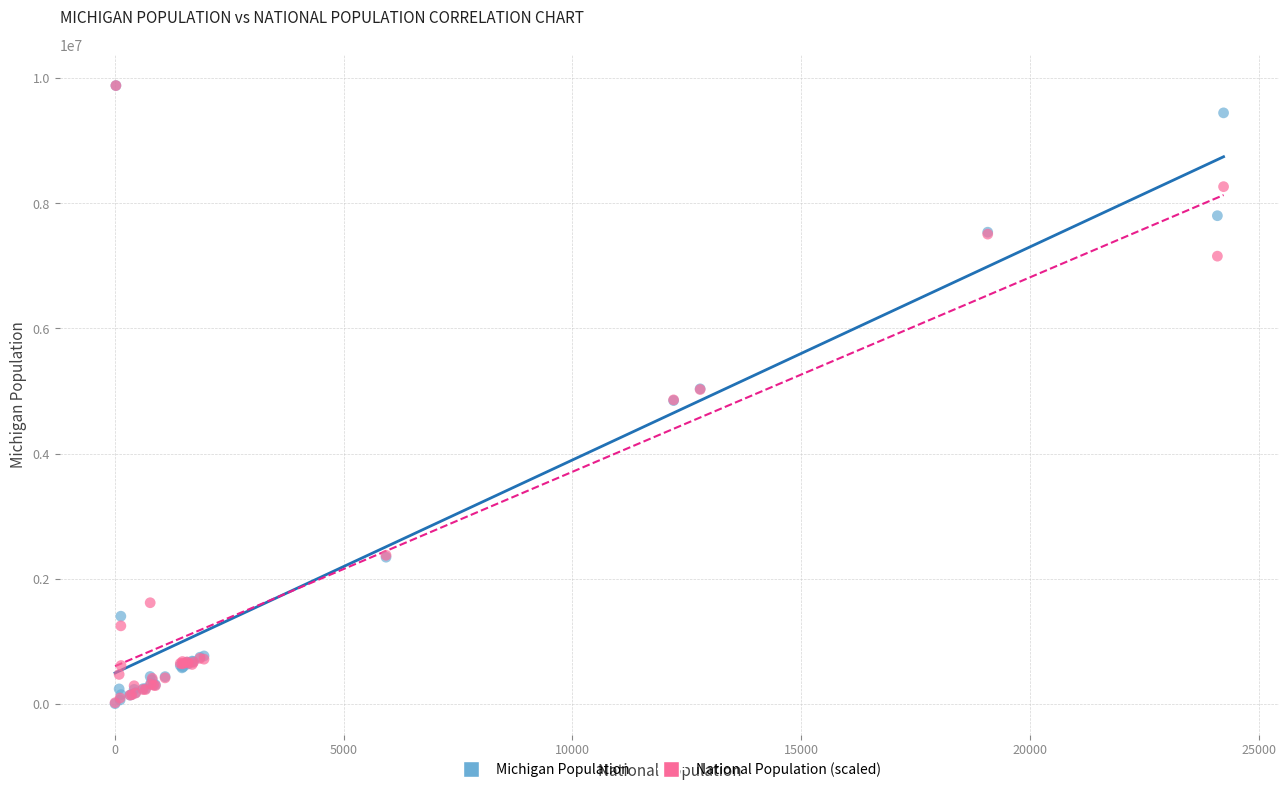

What are all the series names shown in the legend?

Michigan Population, National Population (scaled)